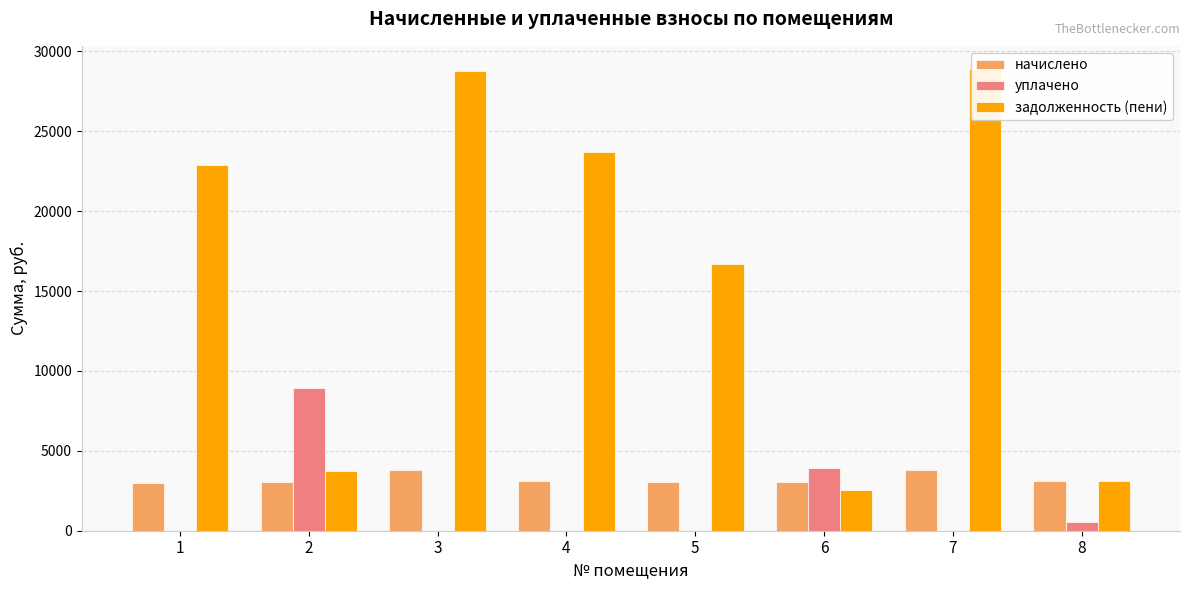

Between 1 and 7, which is larger?

7